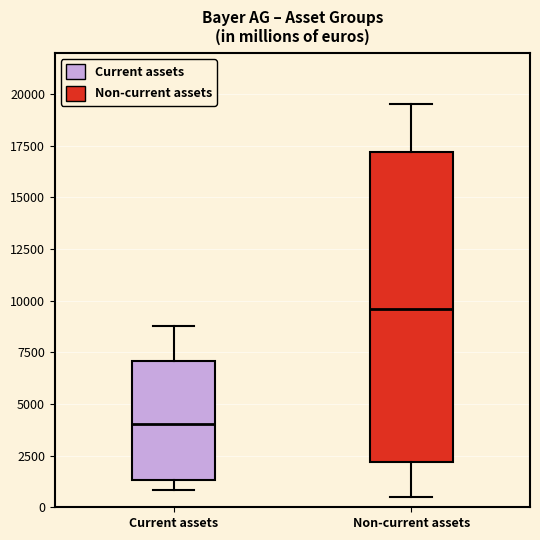

Which box has the highest median line?

Non-current assets